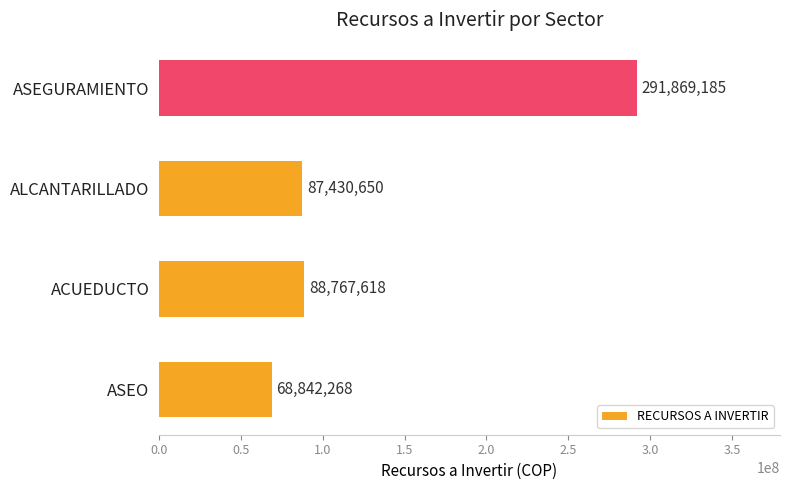

What is the sum of the values at ACUEDUCTO and ALCANTARILLADO?

176198268.0